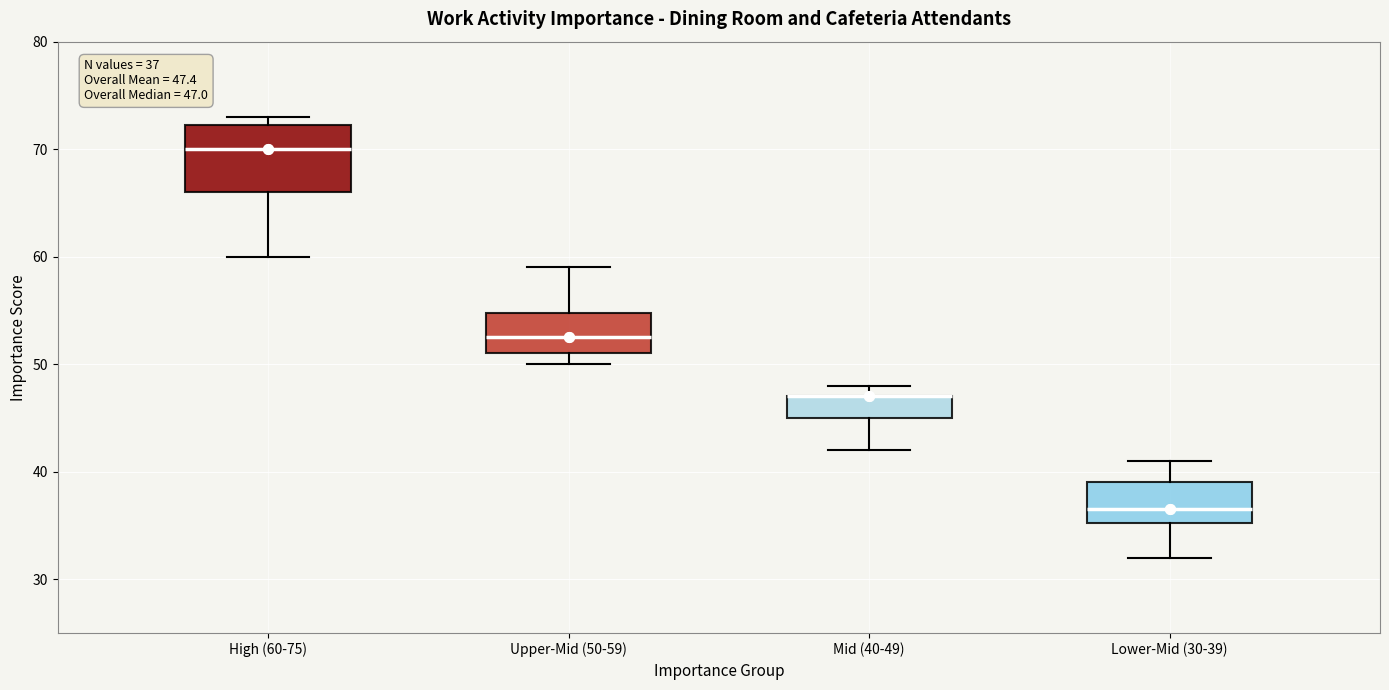

Which box is the tallest, from its lower edge to its upper edge?

High (60-75)